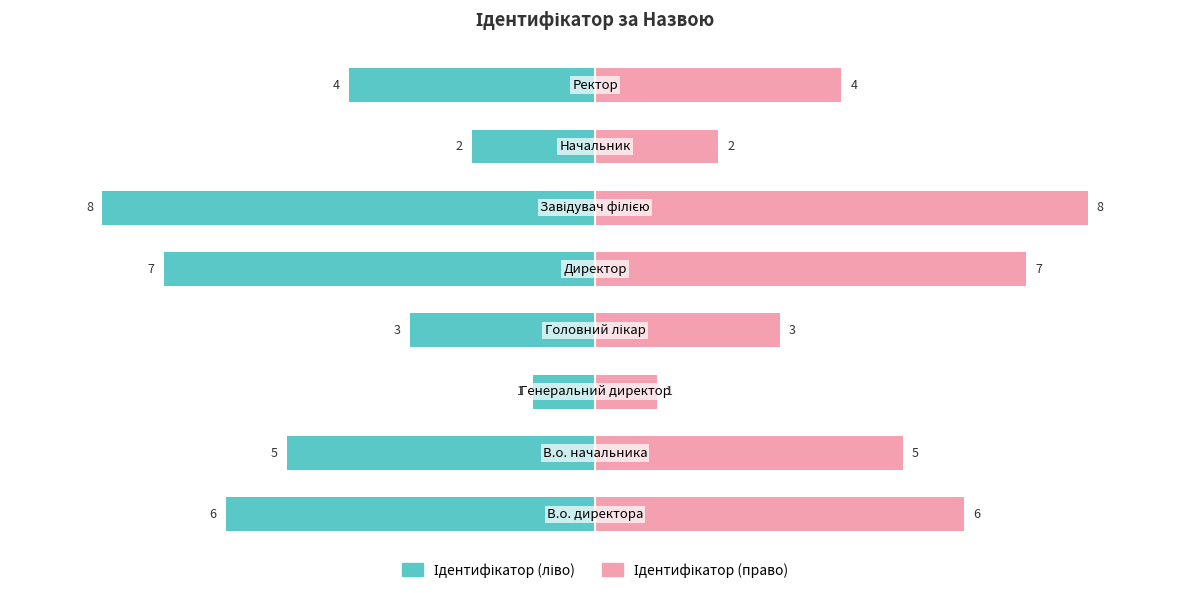

Reading left to right, transcribe all the data shown in this chart.

Ідентифікатор (ліво): −10.0=-6	−7.5=-5	−5.0=-1	−2.5=-3	0.0=-7	2.5=-8	5.0=-2	7.5=-4
Ідентифікатор (право): −10.0=6	−7.5=5	−5.0=1	−2.5=3	0.0=7	2.5=8	5.0=2	7.5=4